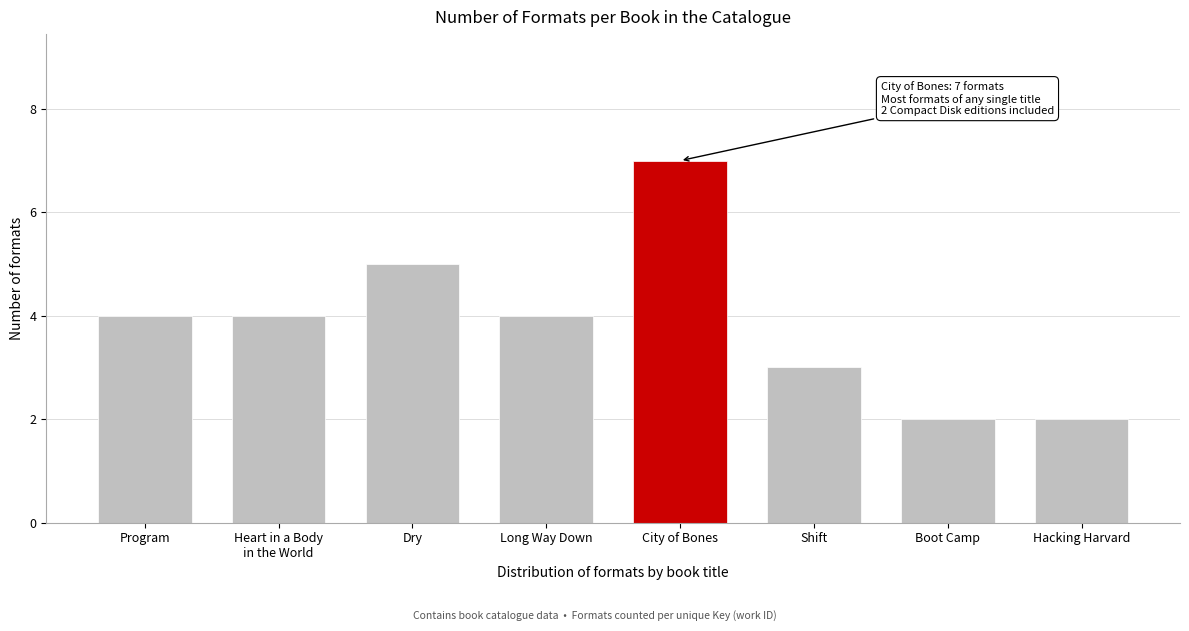

Reading left to right, transcribe all the data shown in this chart.

4	4	5	4	7	3	2	2